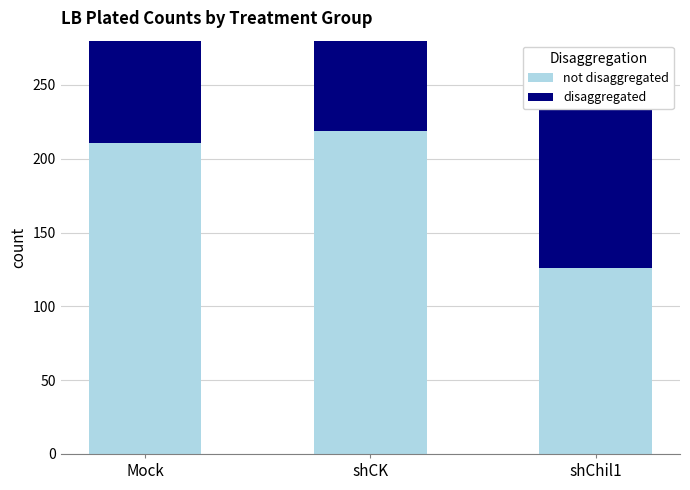

What is the difference between the second highest and minimum values in the not disaggregated series?

85.0